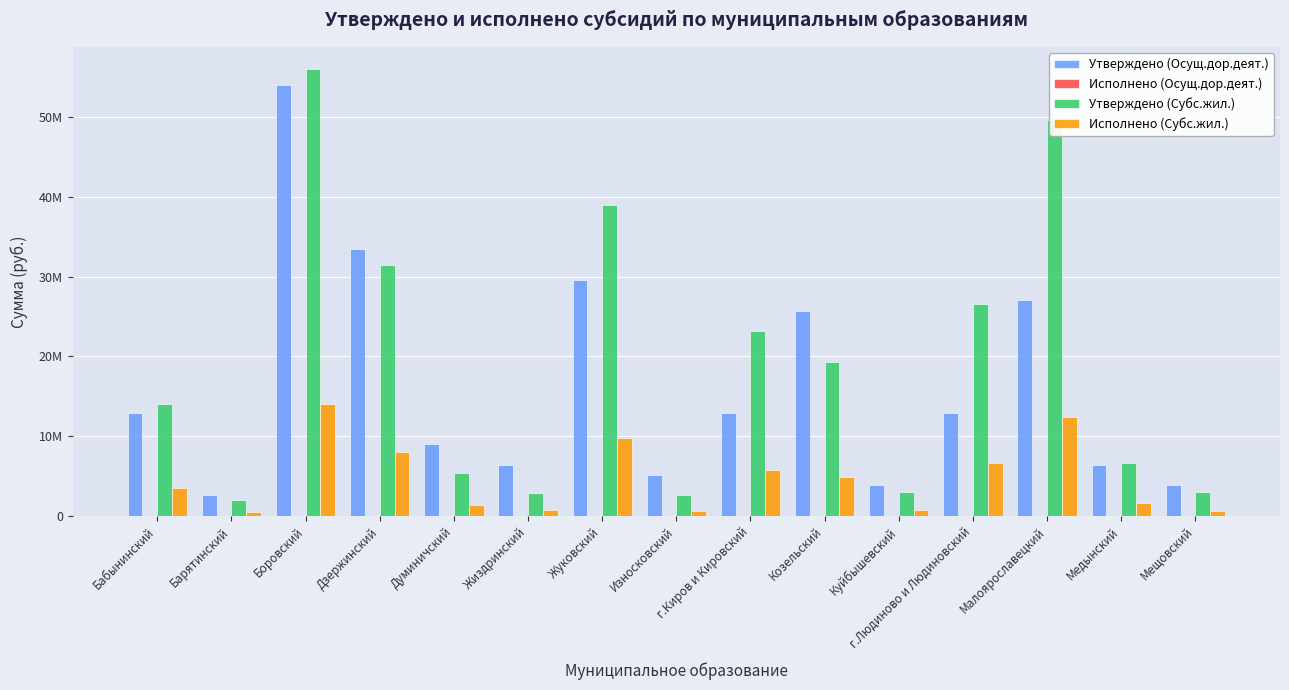

The value of Утверждено (Осущ.дор.деят.) at Барятинский is 2572905.7. True or false?

True